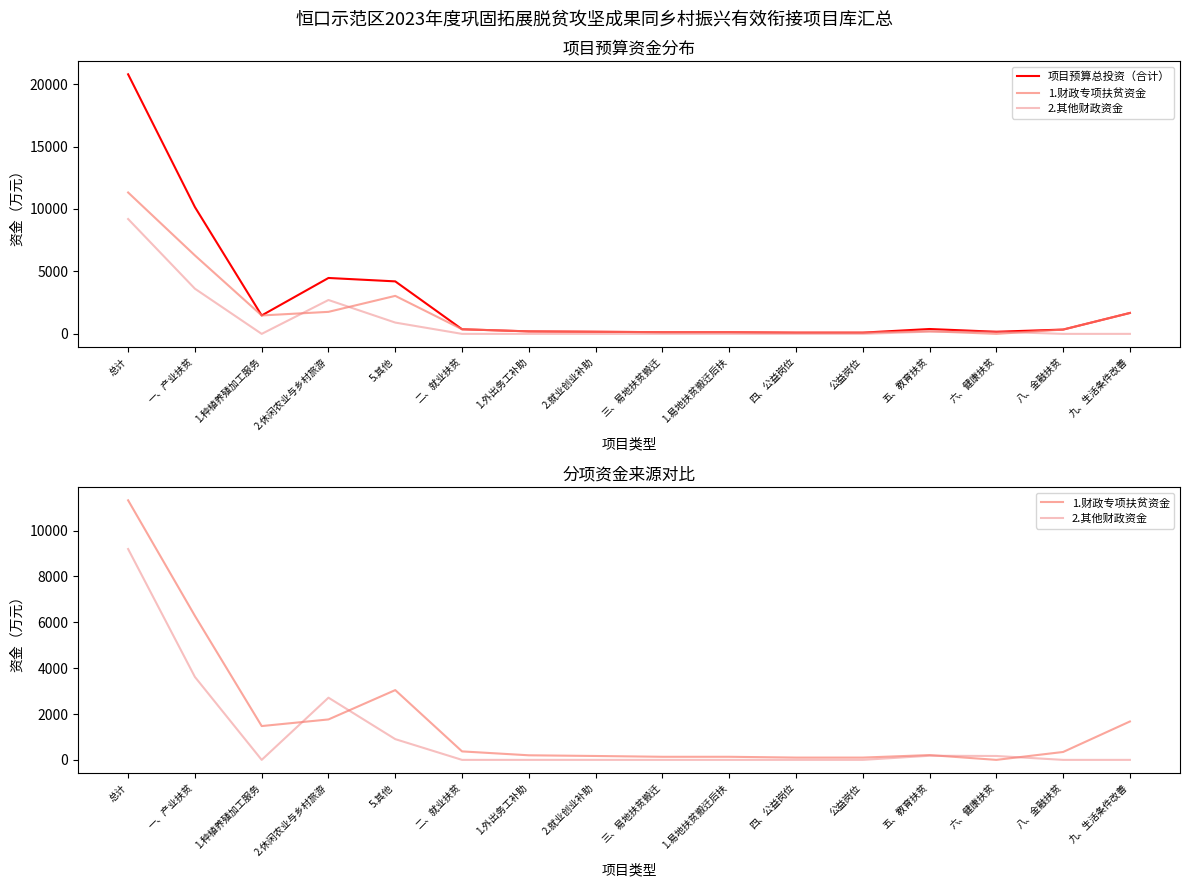

Which series ends up on top after the final intersection of 2.其他财政资金 and 1.财政专项扶贫资金?

1.财政专项扶贫资金